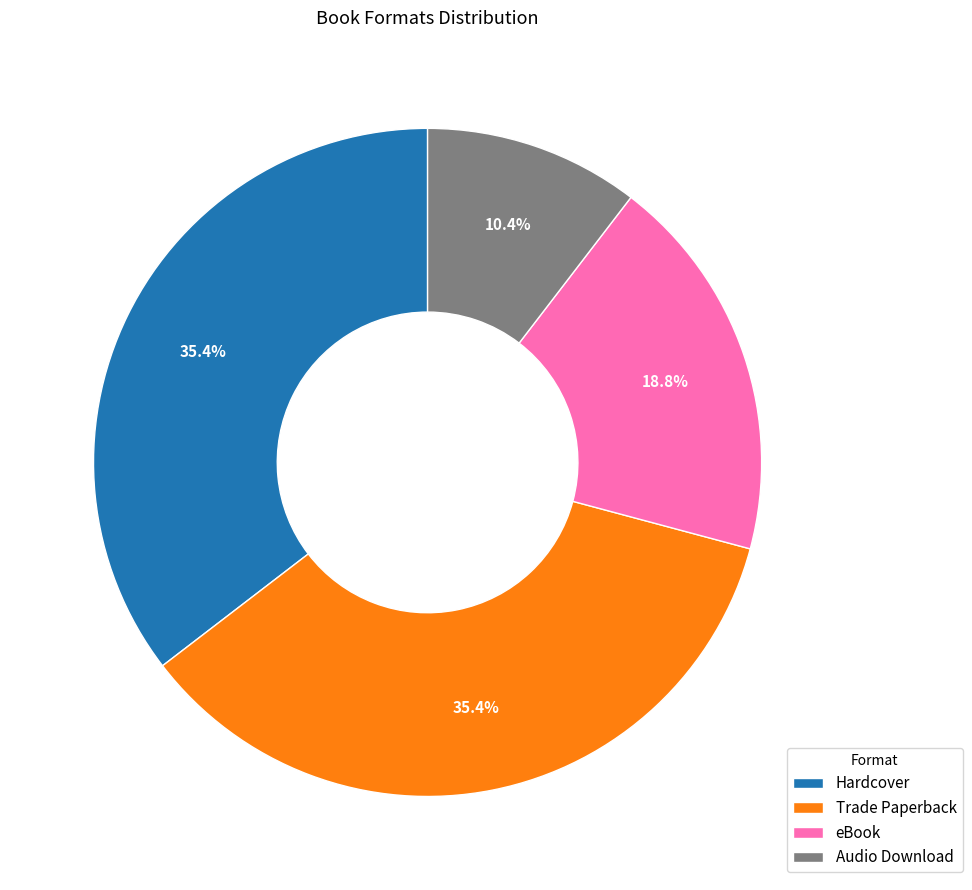

Is there any slice that represents more than half of the pie?

No